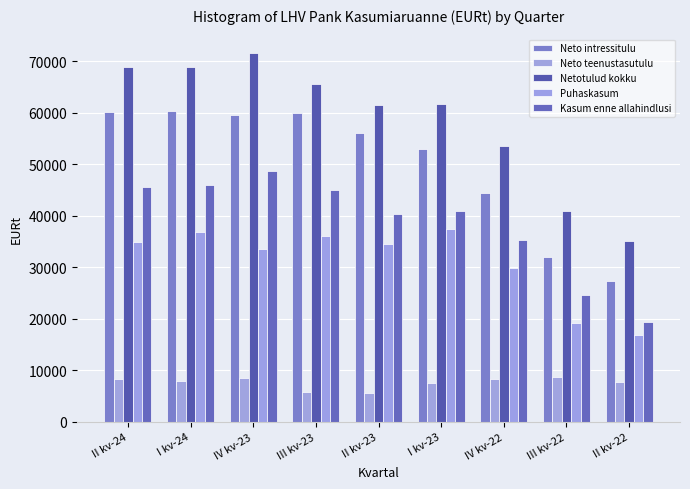

Reading right to left, what are all the values shown in this chart?

Neto intressitulu: II kv-22=27231.5	III kv-22=31992.5	IV kv-22=44388.4	I kv-23=52900.3	II kv-23=56094.1	III kv-23=59900.0	IV kv-23=59575.9	I kv-24=60248.5	II kv-24=60060.4
Neto teenustasutulu: II kv-22=7643.2	III kv-22=8715.6	IV kv-22=8259.1	I kv-23=7548.0	II kv-23=5510.3	III kv-23=5715.3	IV kv-23=8443.5	I kv-24=7870.6	II kv-24=8232.3
Netotulud kokku: II kv-22=35021.3	III kv-22=40981.4	IV kv-22=53436.1	I kv-23=61660.3	II kv-23=61380.0	III kv-23=65485.5	IV kv-23=71550.9	I kv-24=68786.2	II kv-24=68779.9
Puhaskasum: II kv-22=16936.2	III kv-22=19167.8	IV kv-22=29917.5	I kv-23=37318.3	II kv-23=34446.8	III kv-23=36025.3	IV kv-23=33572.3	I kv-24=36794.3	II kv-24=34835.5
Kasum enne allahindlusi: II kv-22=19386.6	III kv-22=24547.5	IV kv-22=35337.5	I kv-23=40873.9	II kv-23=40297.0	III kv-23=44989.9	IV kv-23=48680.6	I kv-24=45982.6	II kv-24=45554.9